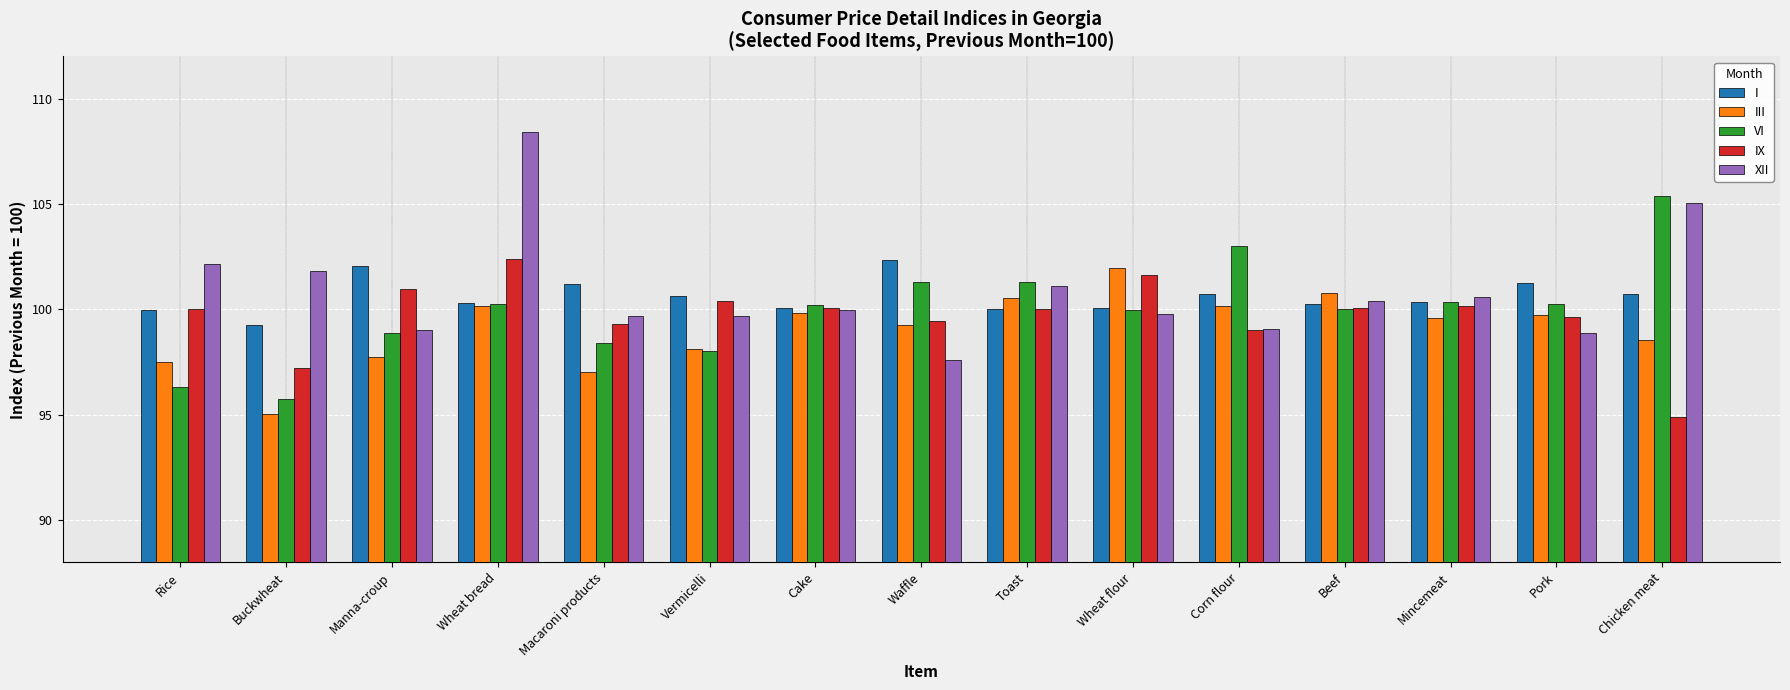

What position from the left is Corn flour?

11